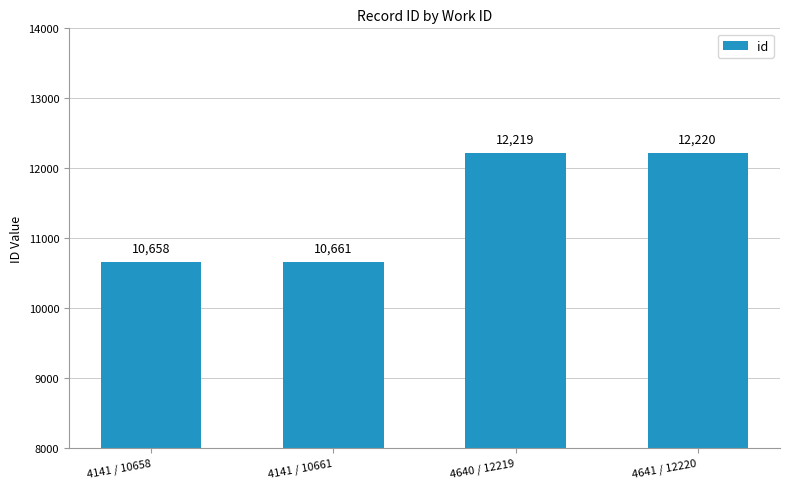

What is the smallest value displayed?

10658